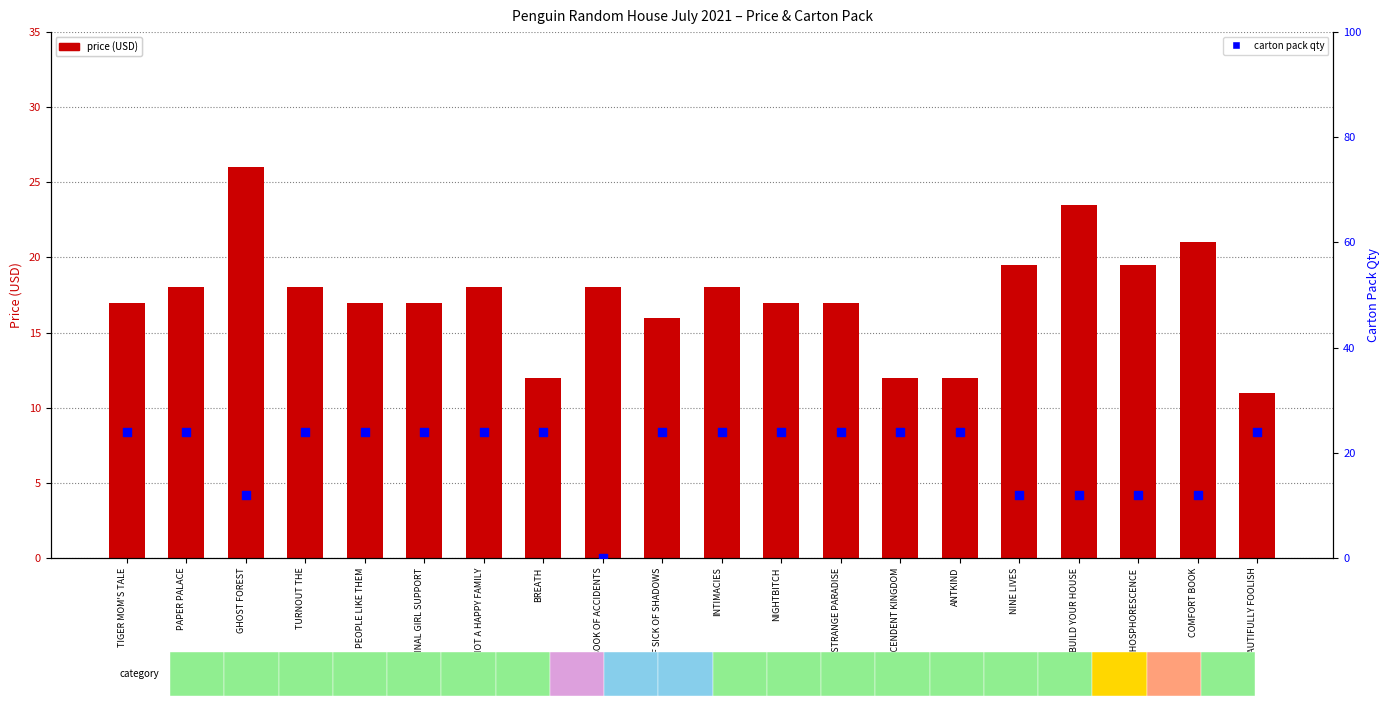

Which series has the largest Y range (max minus min)?

carton pack qty